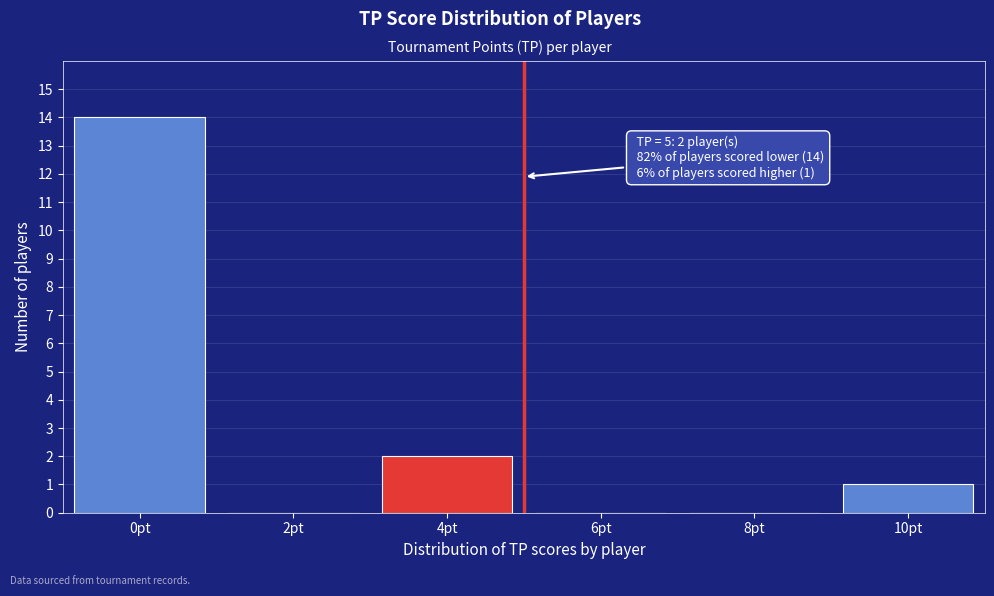

Reading right to left, transcribe all the data shown in this chart.

10pt=1	8pt=0	6pt=0	4pt=2	2pt=0	0pt=14